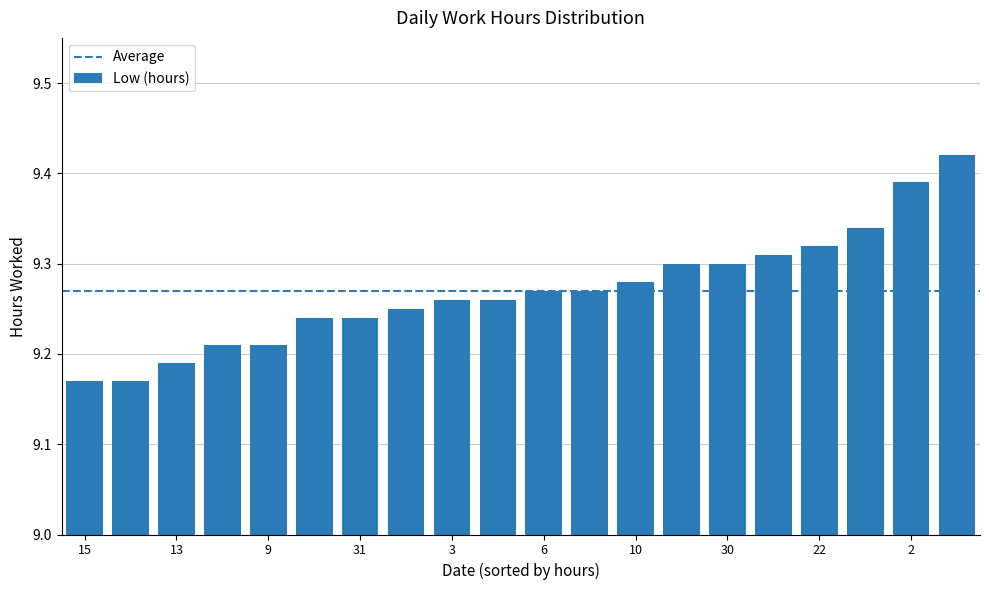

What is the sum of all values?

185.4